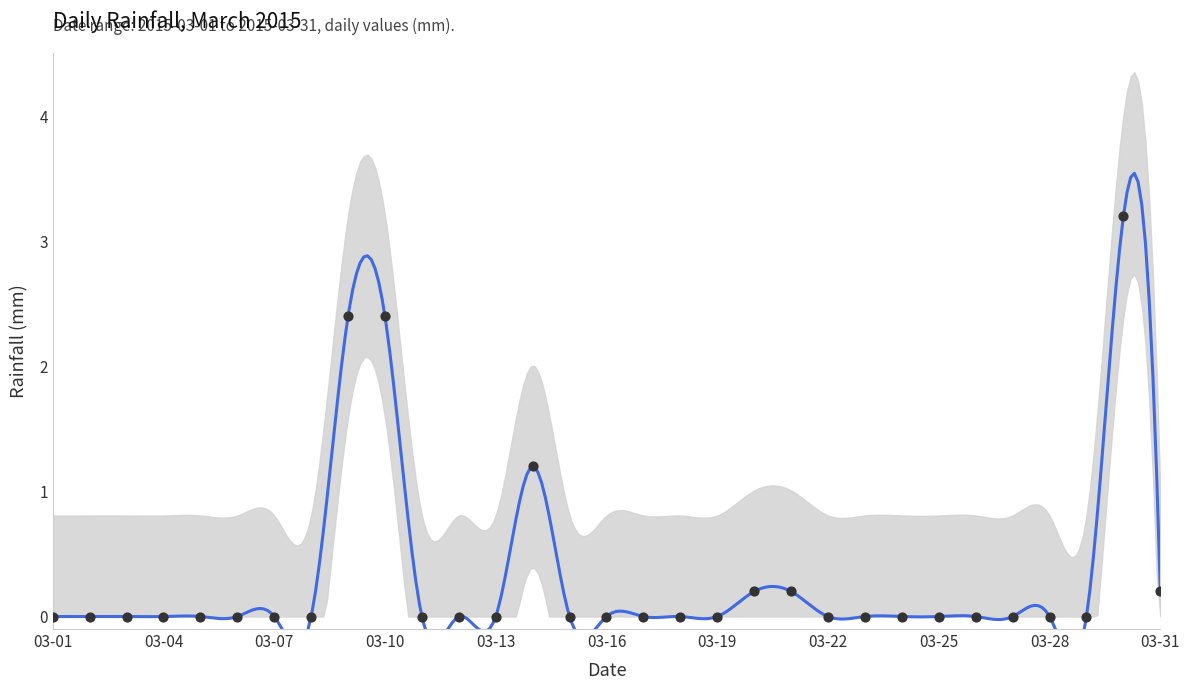

Between 2015-03-02 and 2015-03-31, which is larger?

2015-03-31